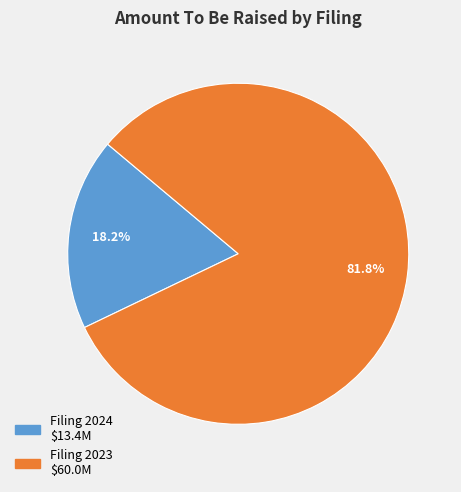

To the nearest percent, what is the difference between the largest and smallest slice percentages?

64%